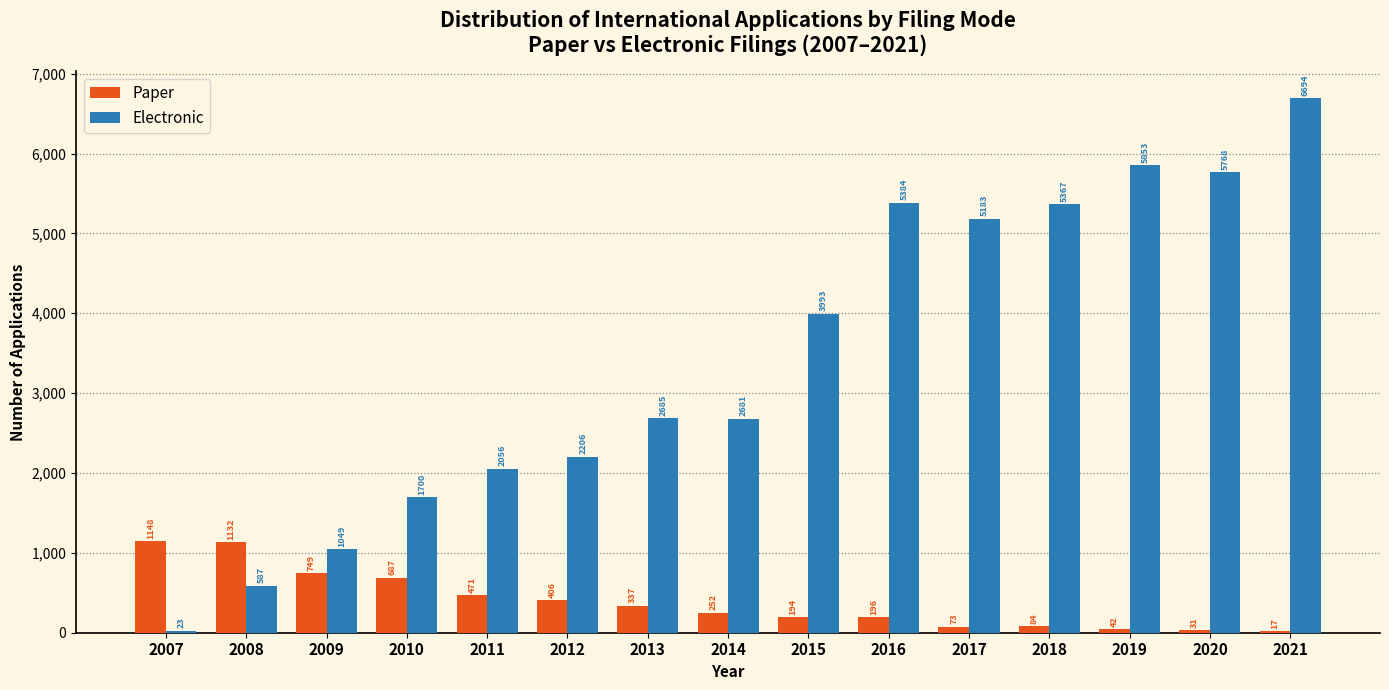

At which category is the sum across all series the highest?

2021